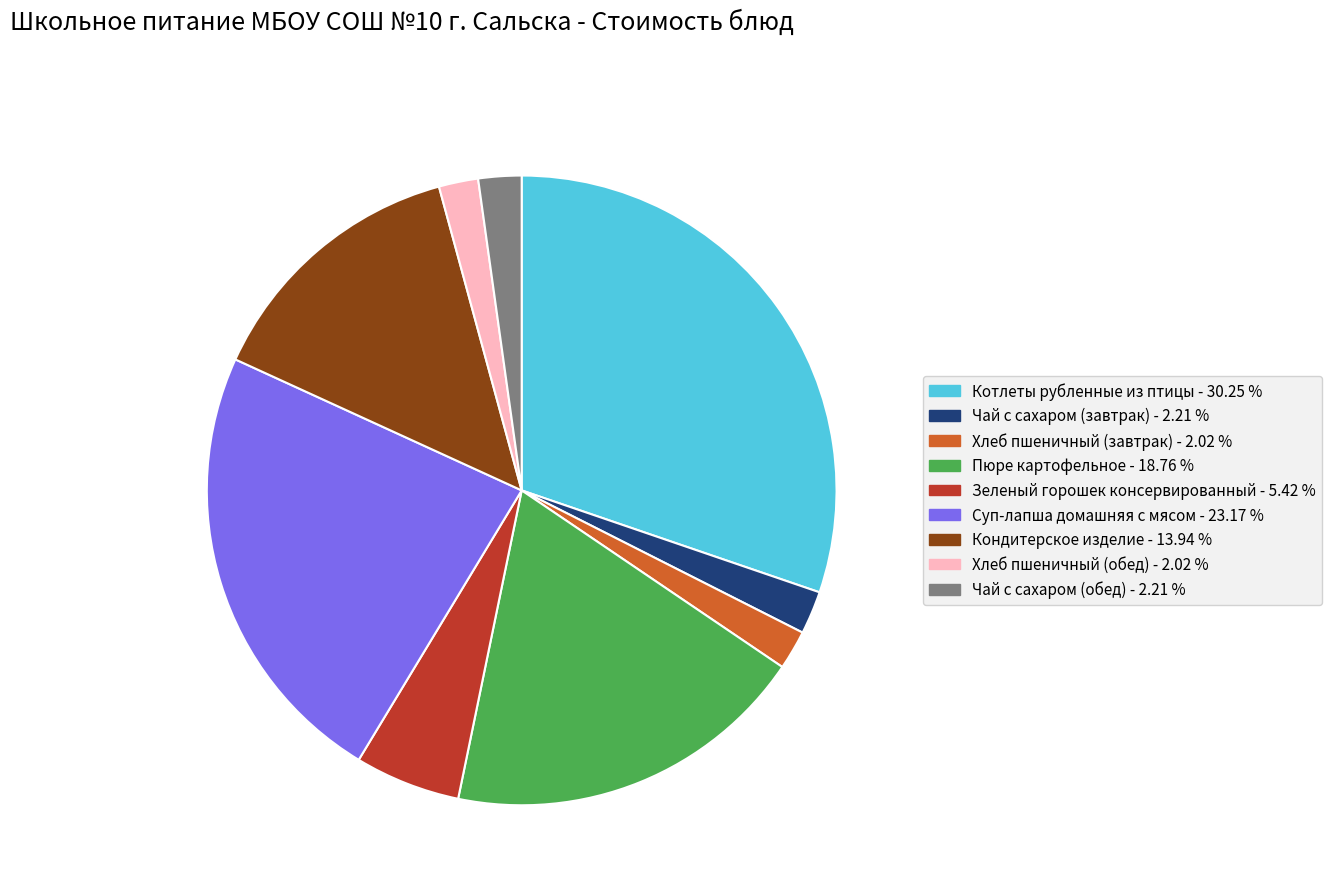

Combined, do Чай с сахаром (завтрак) - 2.21 % and Котлеты рубленные из птицы - 30.25 % account for over 50%?

No